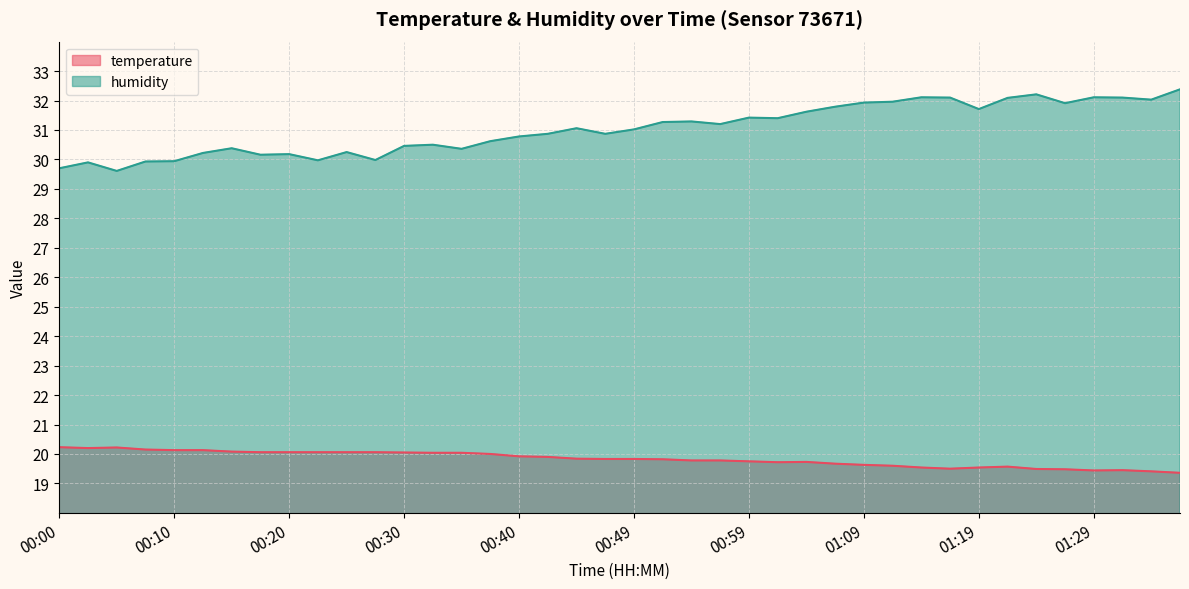

What is the difference between the second highest and minimum values in the temperature series?

0.9